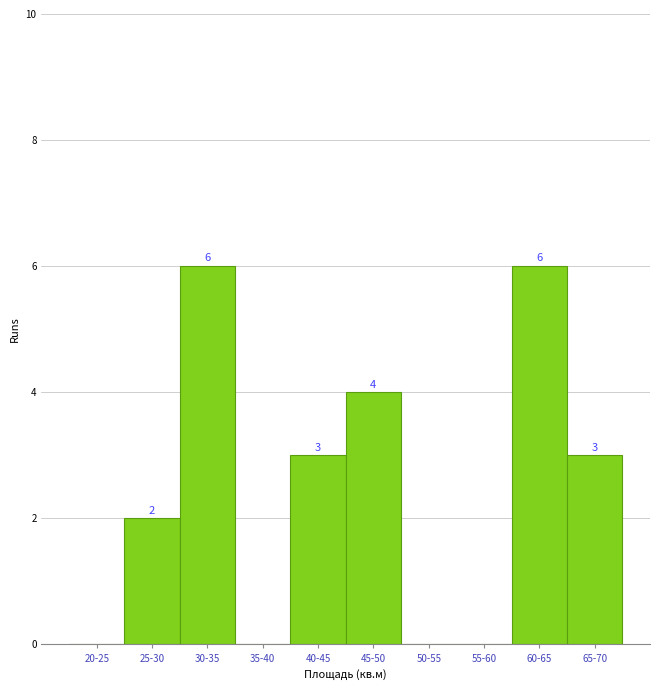

Reading left to right, what are all the values shown in this chart?

20-25=0	25-30=2	30-35=6	35-40=0	40-45=3	45-50=4	50-55=0	55-60=0	60-65=6	65-70=3